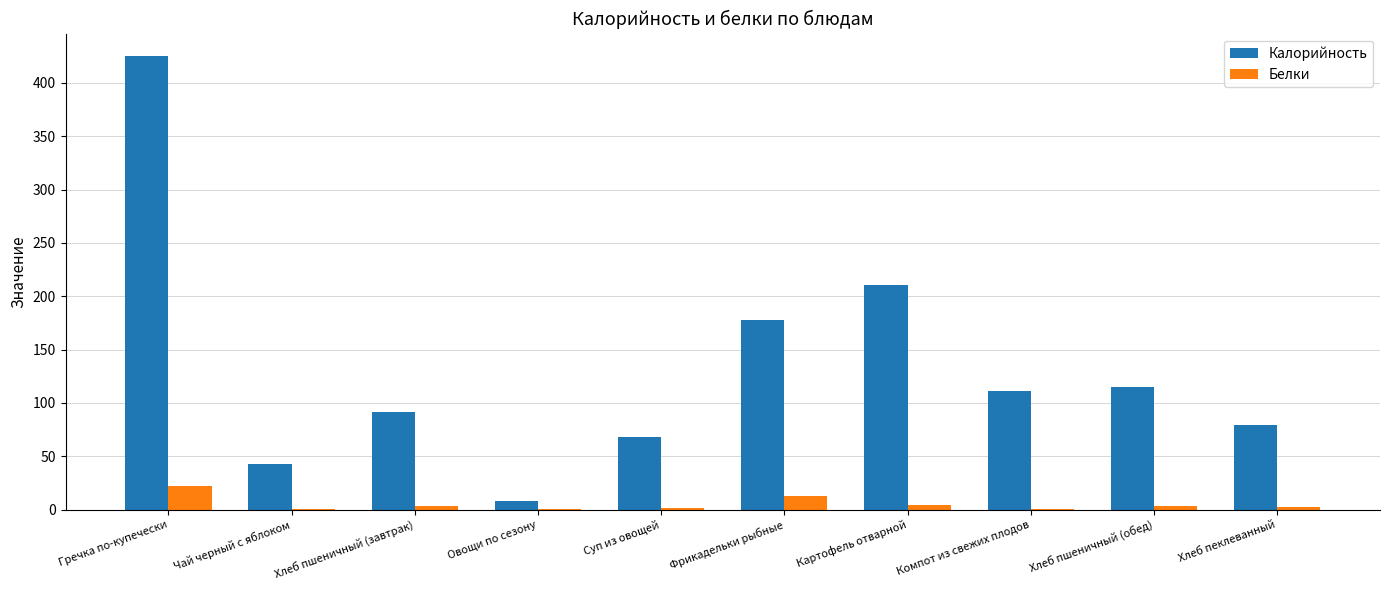

Which series has the largest total across all categories?

Калорийность